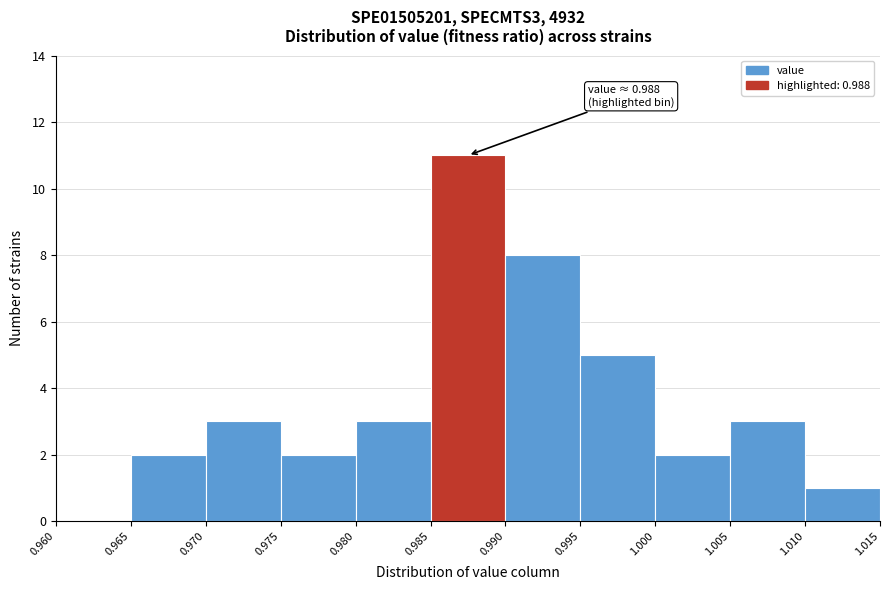

Which range on the x-axis has the tallest bar?

0.985 to 0.990